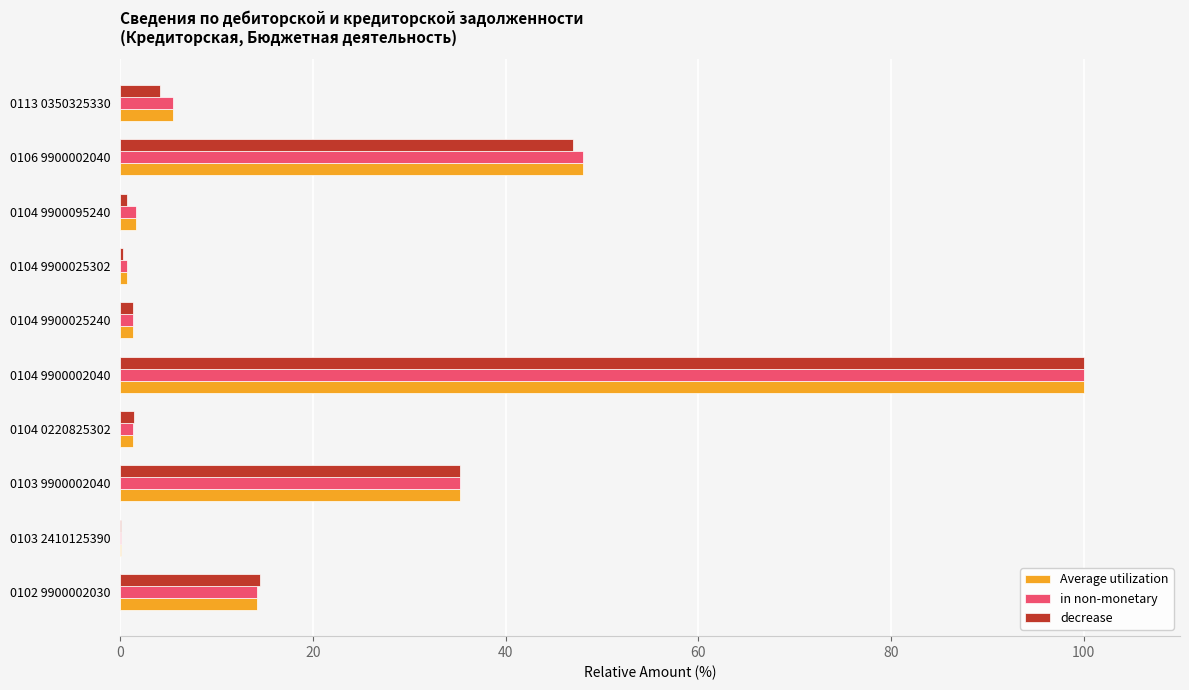

At which category does the chart reach its peak across all series?

0104 9900002040